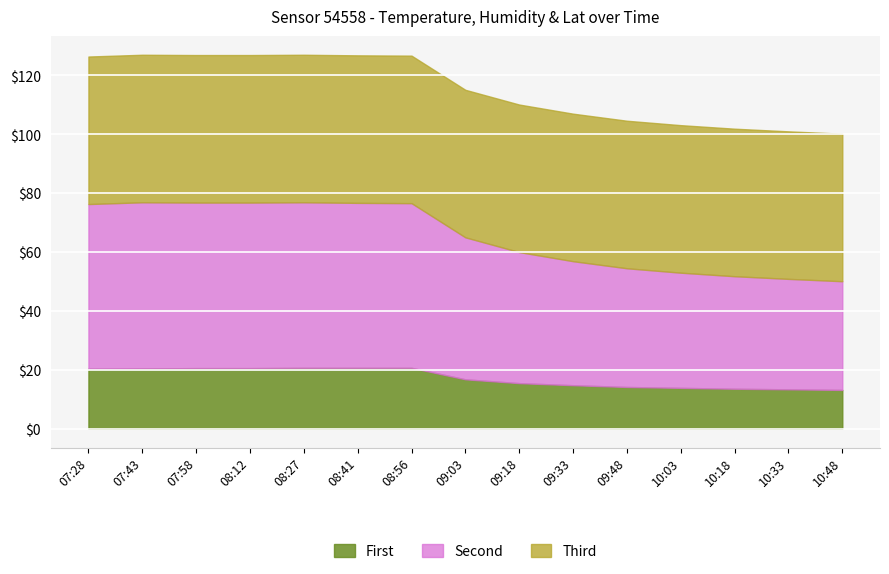

What is the difference between the second highest and second lowest values in the temperature series?

7.3